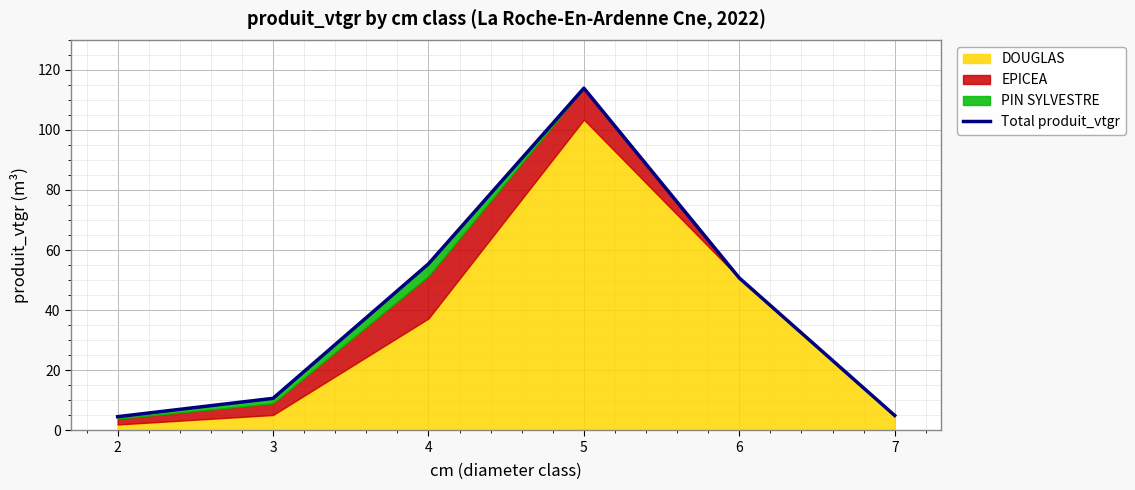

What is the minimum value shown in the chart?

4.5